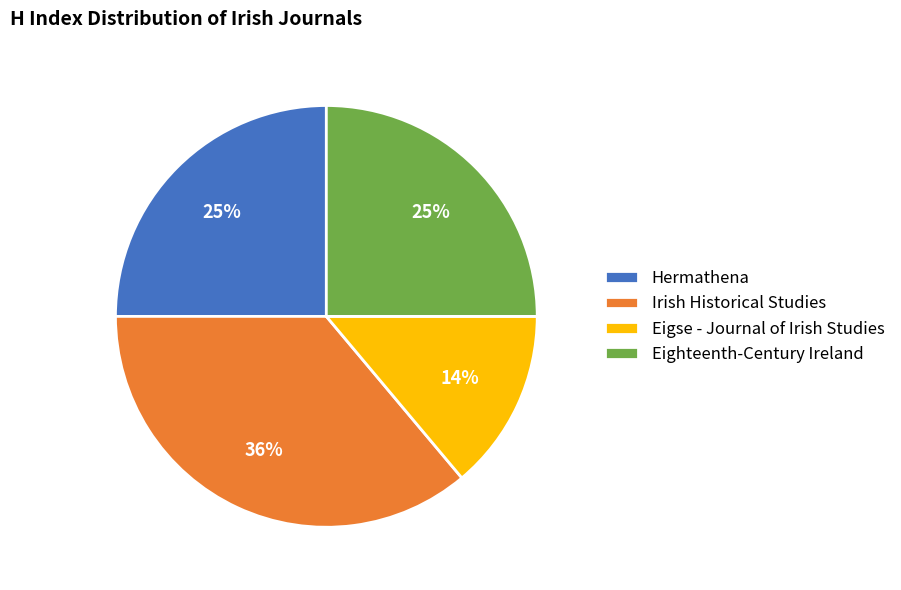

Count the number of slices in the pie.

4